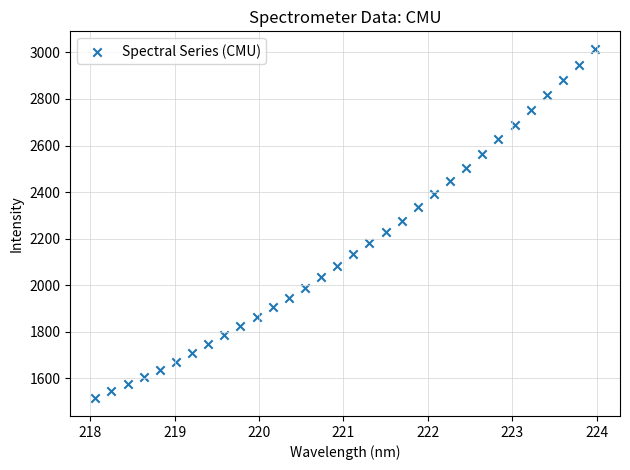

What is the range of X values (max minus min)?

5.9